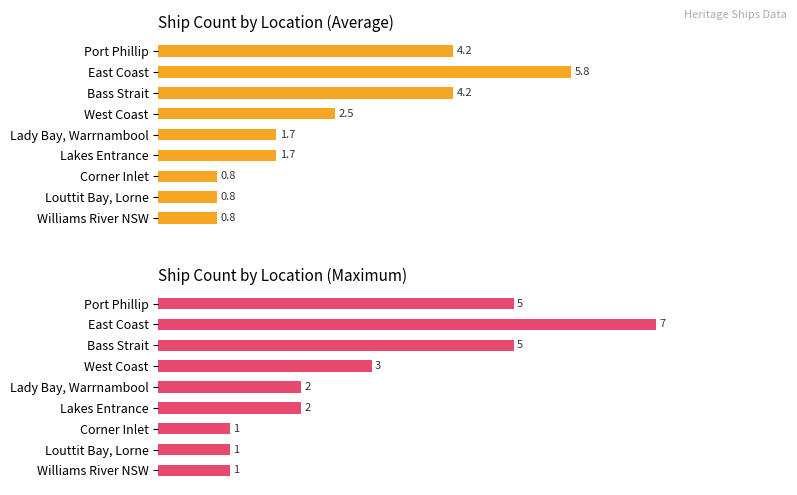

Read the Average count value at West Coast.

2.5